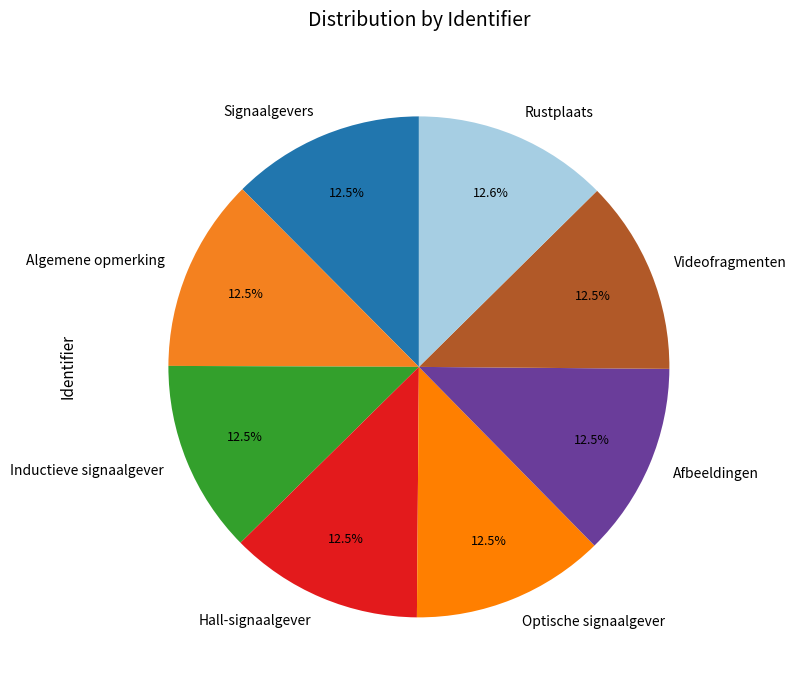

What is the ratio of the value at Signaalgevers to the value at Optische signaalgever?

1.0